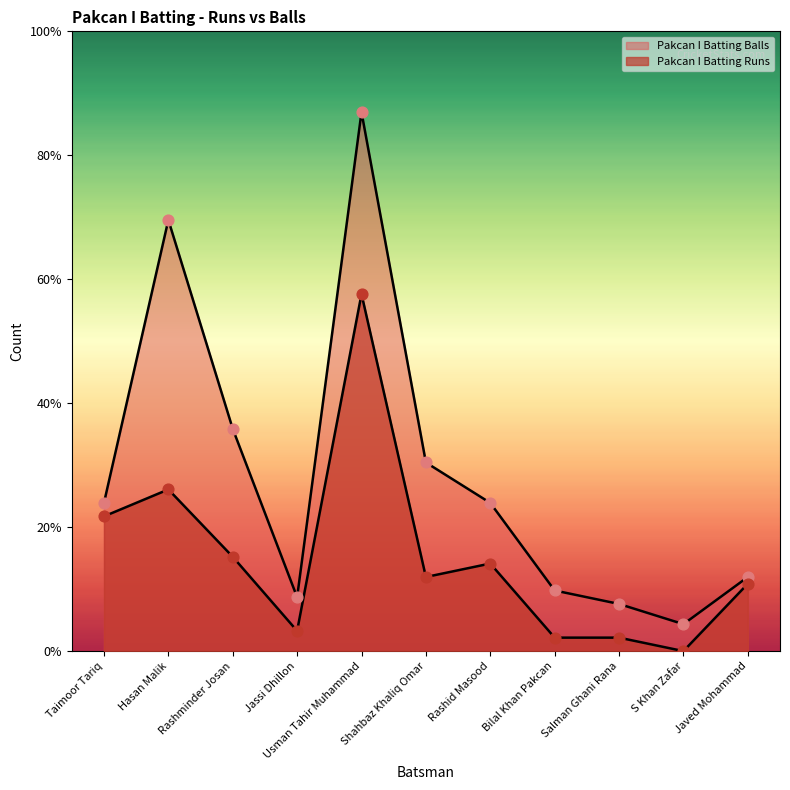

Which series reaches the minimum Y coordinate?

Pakcan I Batting Runs